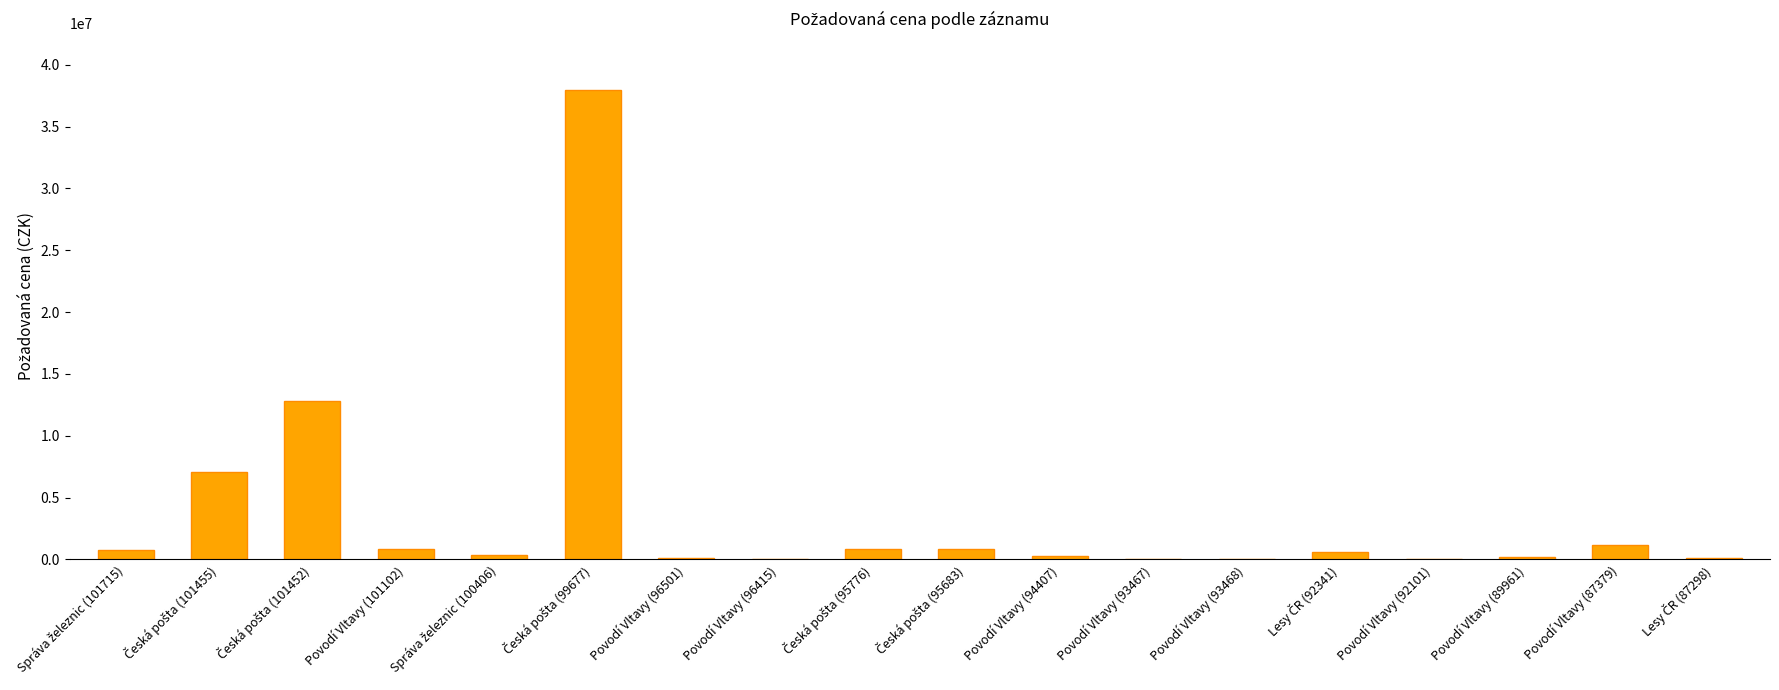

What is the maximum value shown in the chart?

38000000